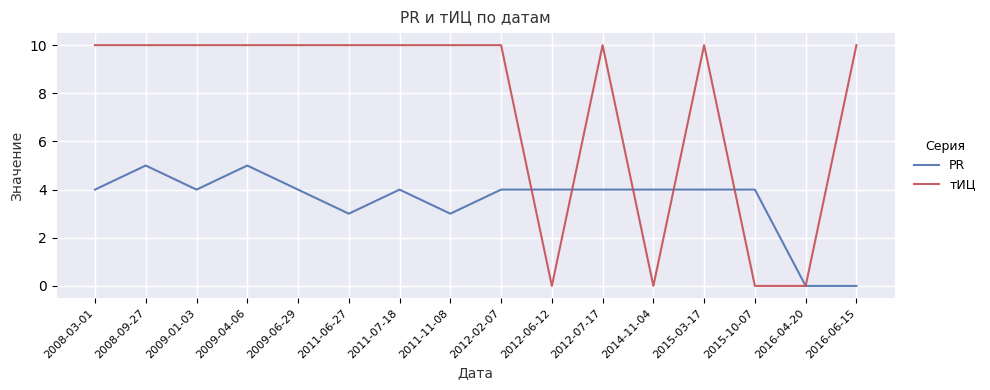

Reading left to right, list all the values displayed in this chart.

PR: 2008-03-01=4	2008-09-27=5	2009-01-03=4	2009-04-06=5	2009-06-29=4	2011-06-27=3	2011-07-18=4	2011-11-08=3	2012-02-07=4	2012-06-12=4	2012-07-17=4	2014-11-04=4	2015-03-17=4	2015-10-07=4	2016-04-20=0	2016-06-15=0
тИЦ: 2008-03-01=10	2008-09-27=10	2009-01-03=10	2009-04-06=10	2009-06-29=10	2011-06-27=10	2011-07-18=10	2011-11-08=10	2012-02-07=10	2012-06-12=0	2012-07-17=10	2014-11-04=0	2015-03-17=10	2015-10-07=0	2016-04-20=0	2016-06-15=10